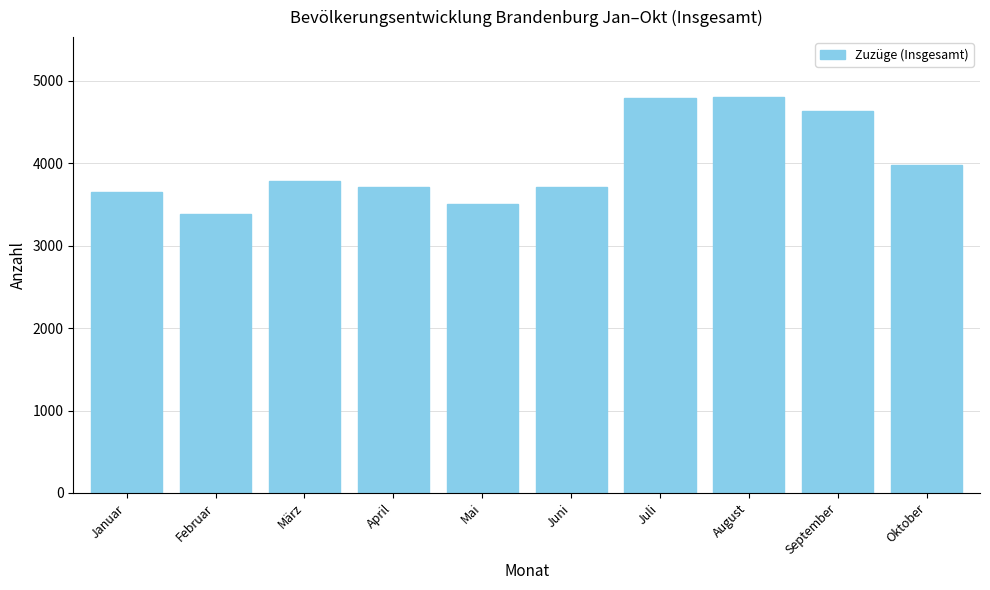

Approximately how many times larger is the value at September compared to Juni?

1.2